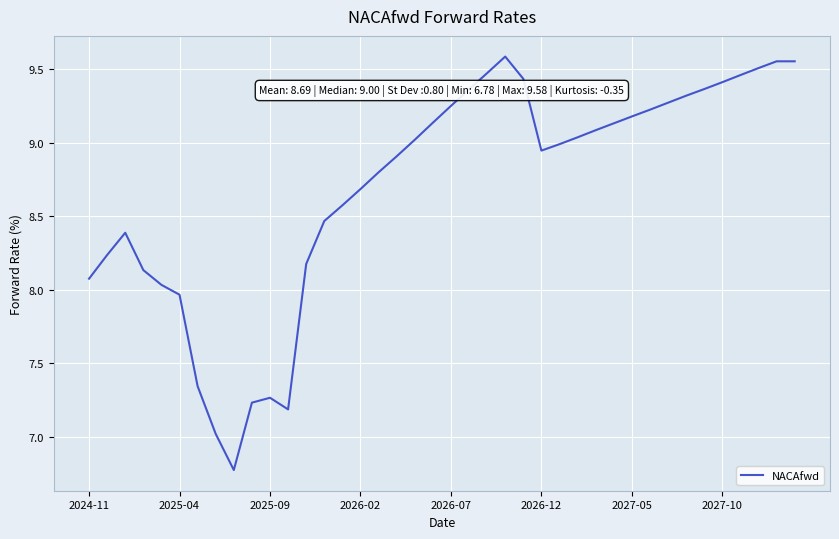

What is the average value?

8.7